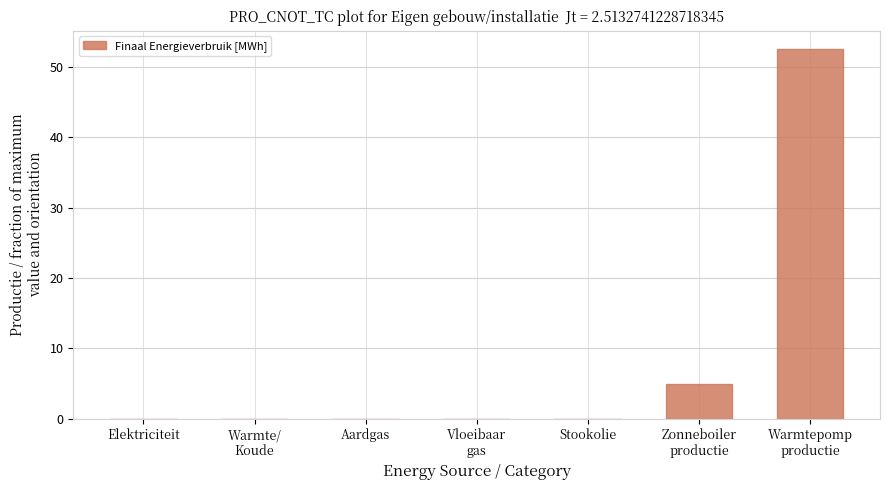

What is the greatest value displayed?

52.5